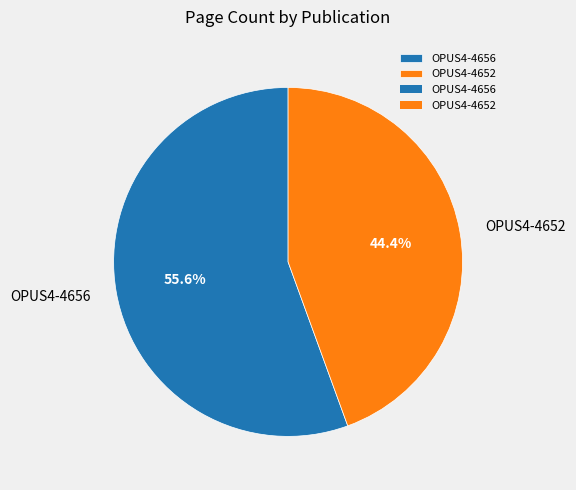

True or false: OPUS4-4656 accounts for 56% of the total.

True